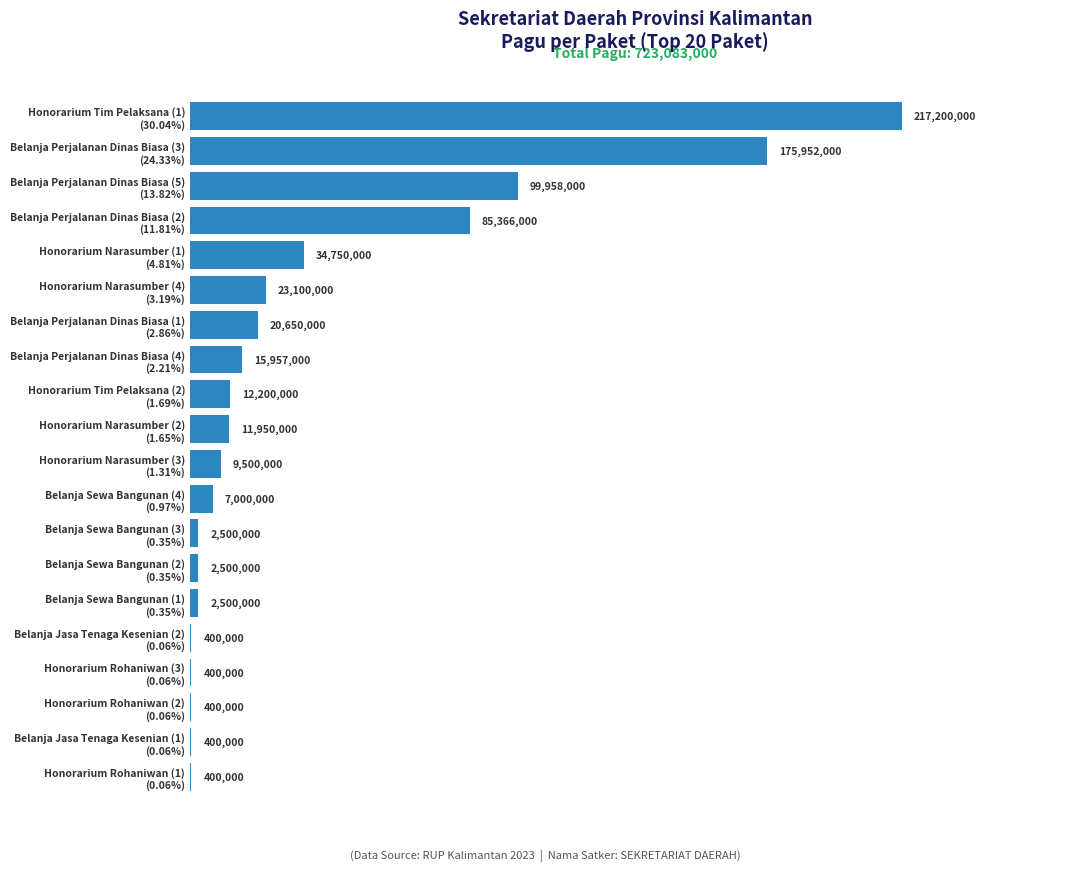

What is the maximum value shown in the chart?

217200000